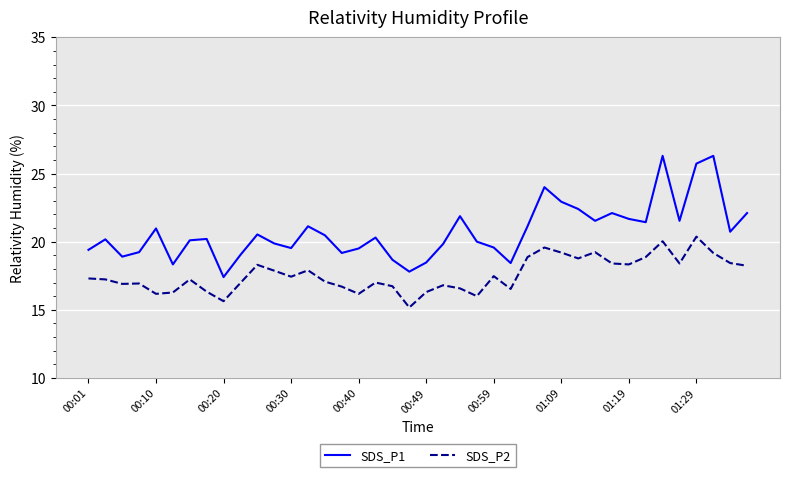

List the series in order of their peak value, lowest first.

SDS_P2, SDS_P1